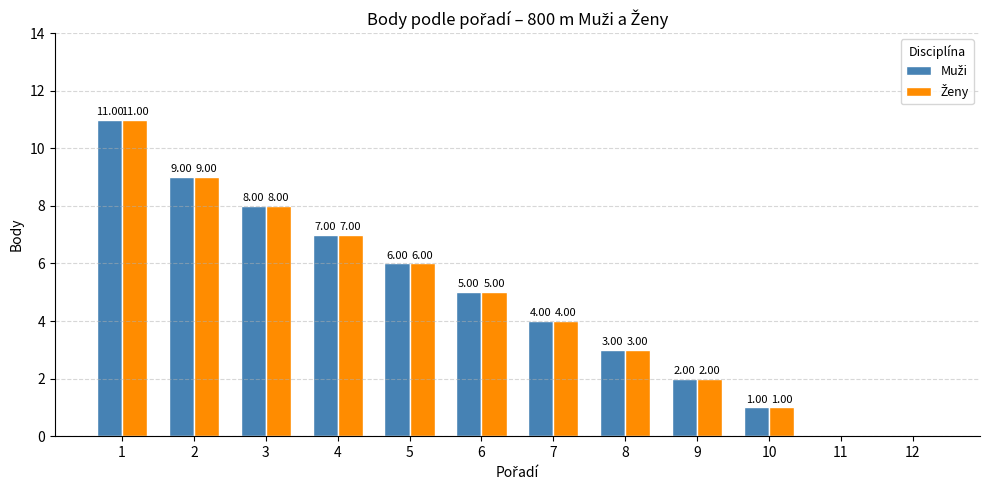

What is the total value across all series at 4?

14